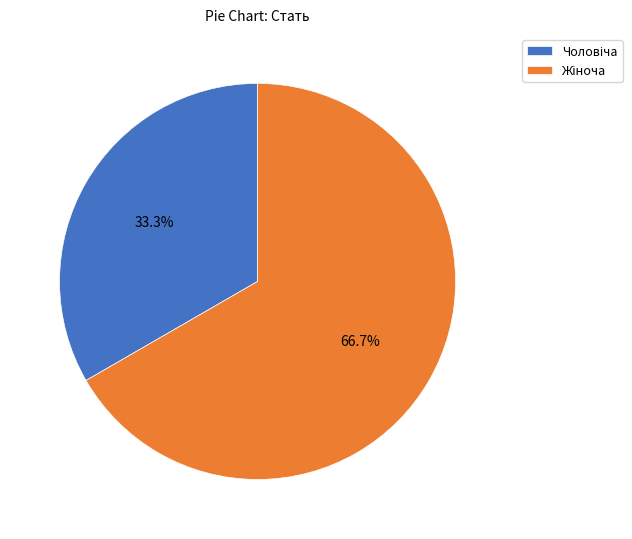

To the nearest percent, what is the difference between the Жіноча and Чоловіча slice percentages?

33%